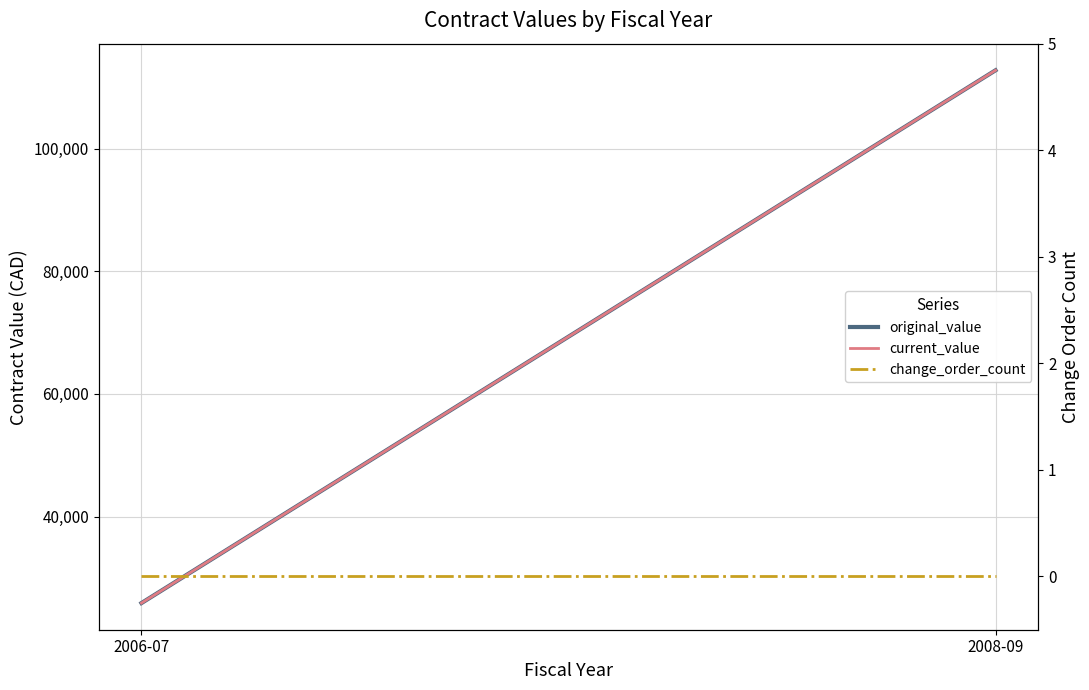

What is the sum of all current_value values?

138659.8